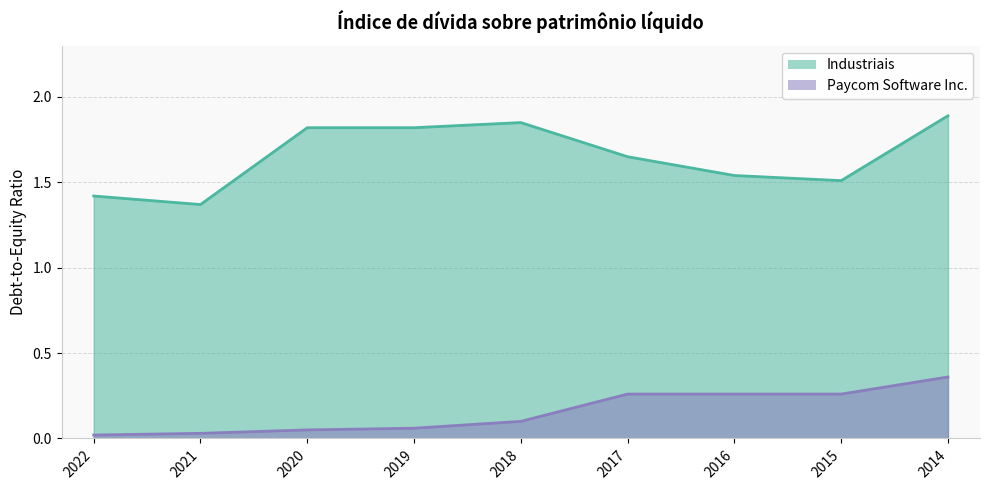

Reading left to right, what are all the values shown in this chart?

Industriais: 1.4	1.4	1.8	1.8	1.9	1.6	1.5	1.5	1.9
Paycom Software Inc.: 0.0	0.0	0.1	0.1	0.1	0.3	0.3	0.3	0.4